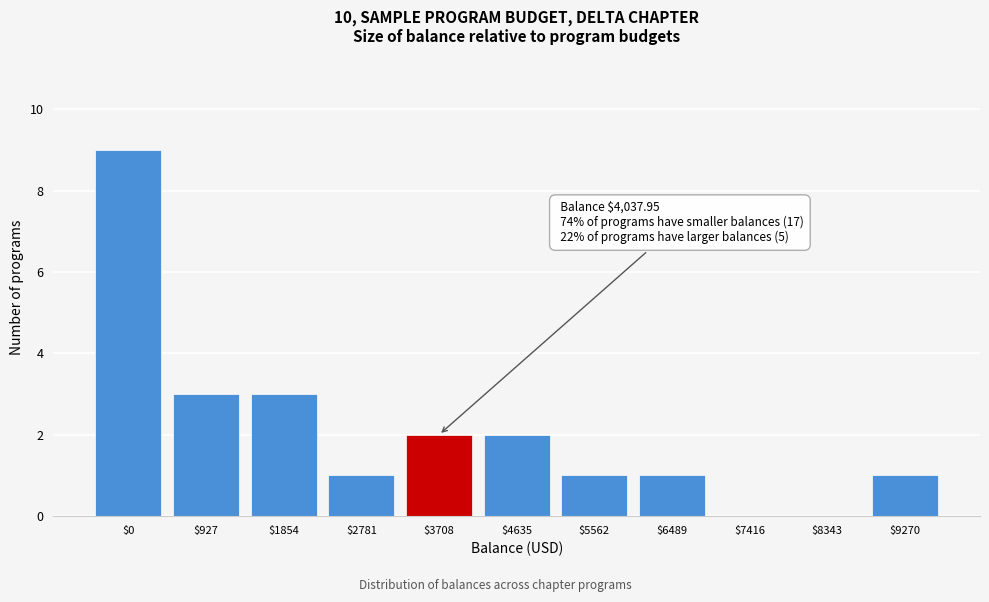

What is the maximum value shown in the chart?

9